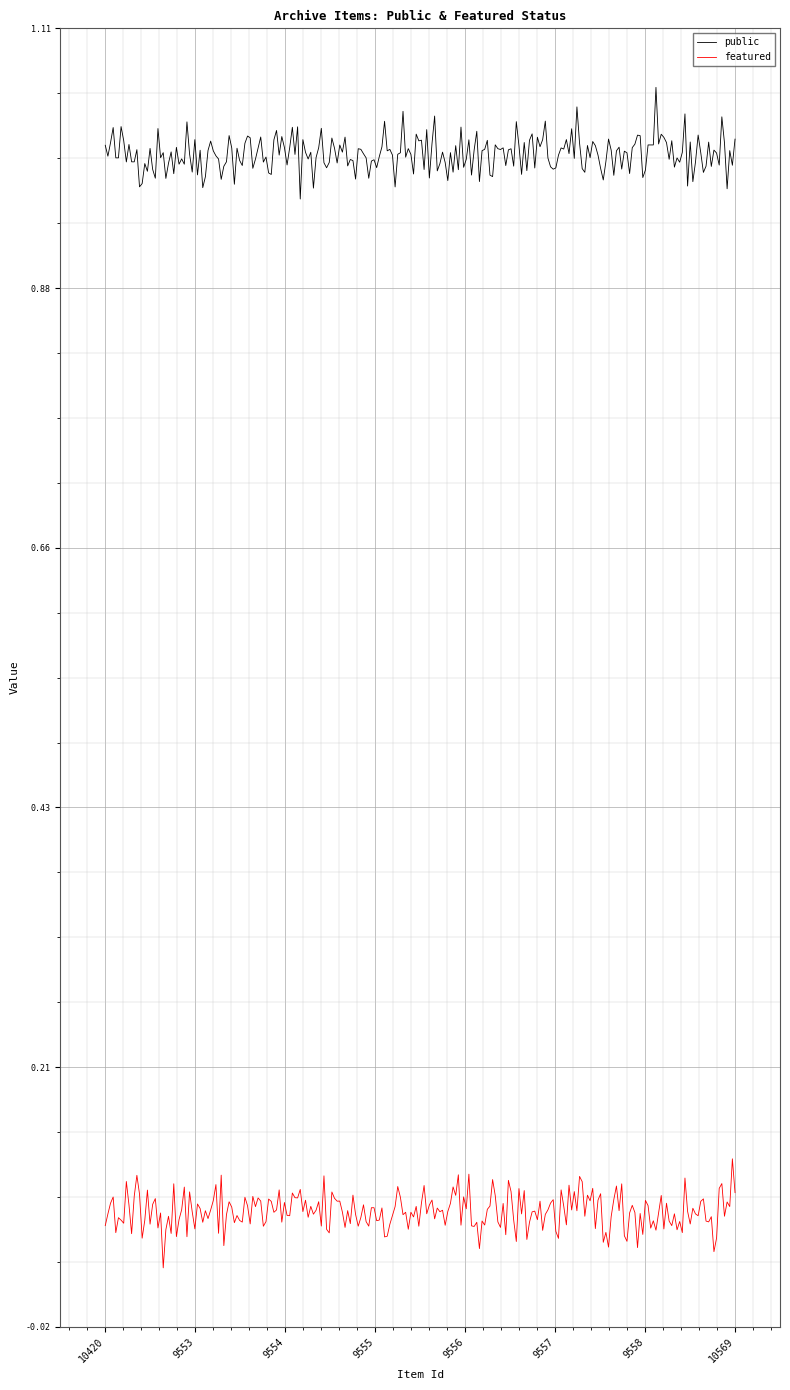

True or false: public and featured cross at least once.

False